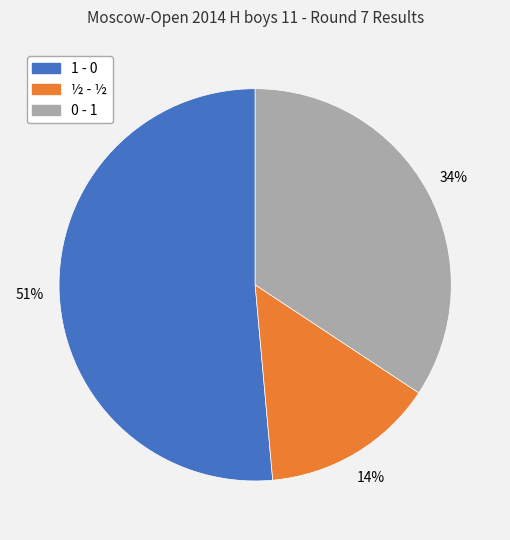

Does ½ - ½ account for over 50% of the chart?

No